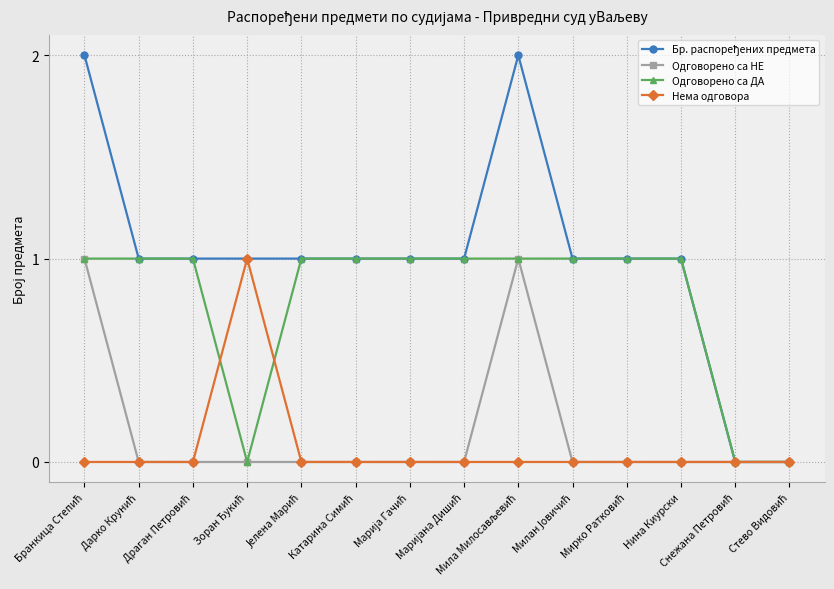

How many categories are shown in the chart?

14